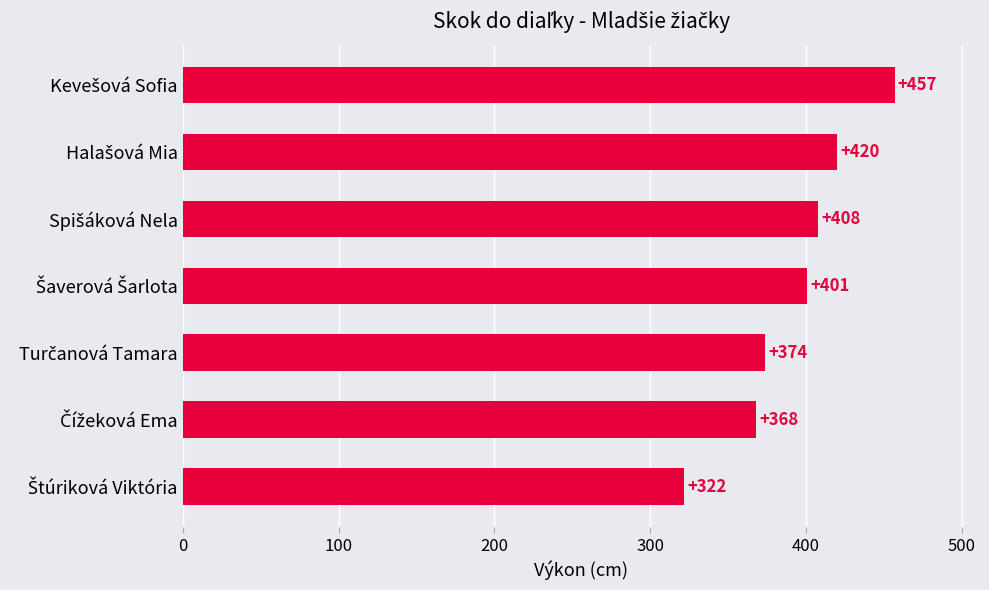

What is the value of the 3rd bar from the top?

408